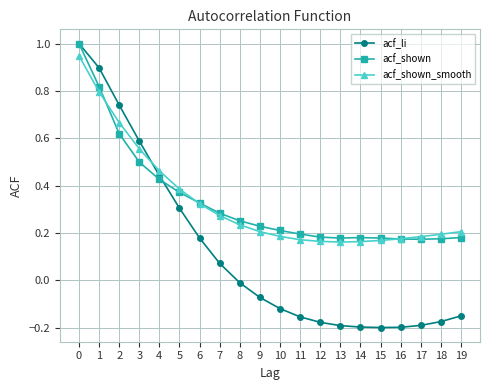

The acf_shown_smooth series shows 0.9 at 0. True or false?

True